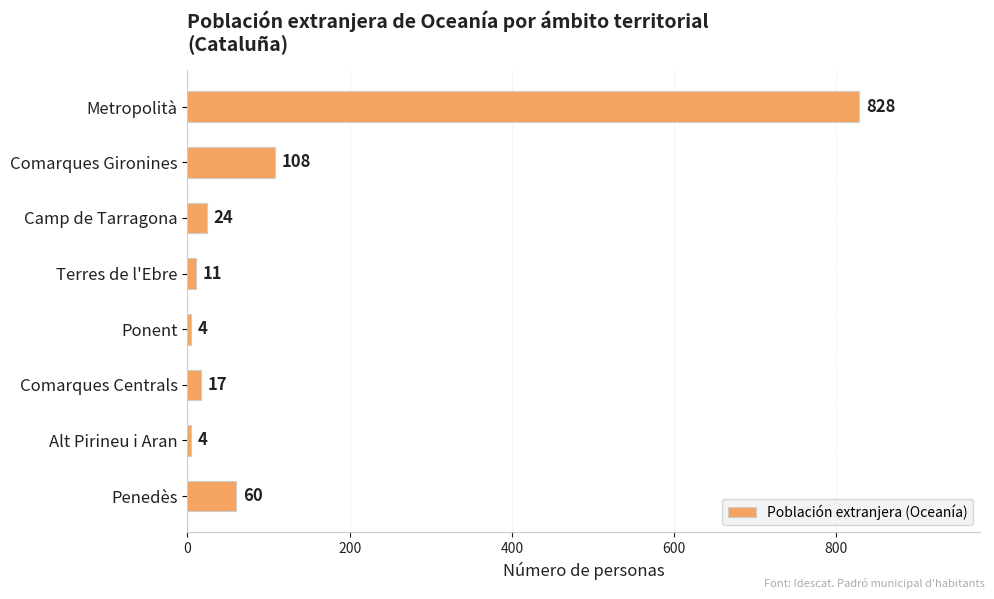

The value at Penedès is 60. True or false?

True